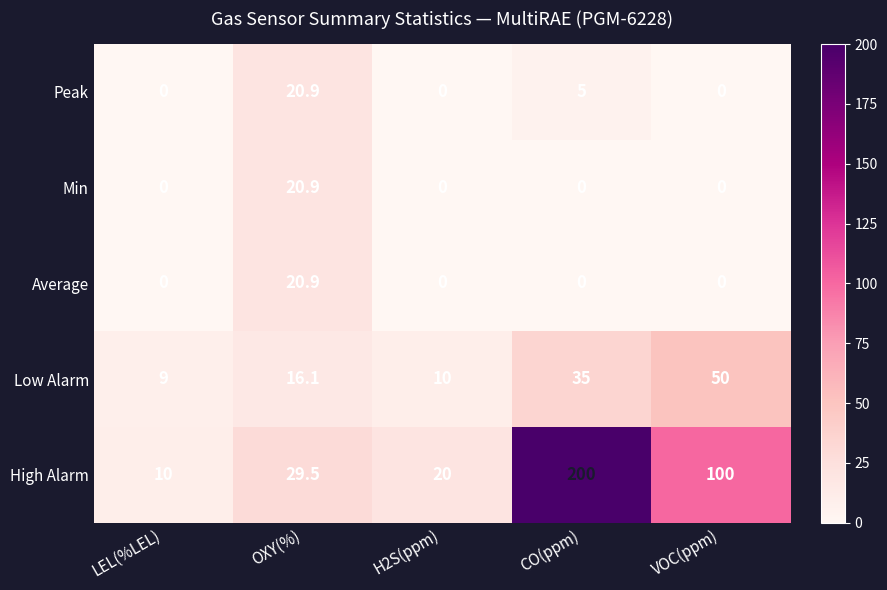

Which series has the largest total across all categories?

High Alarm